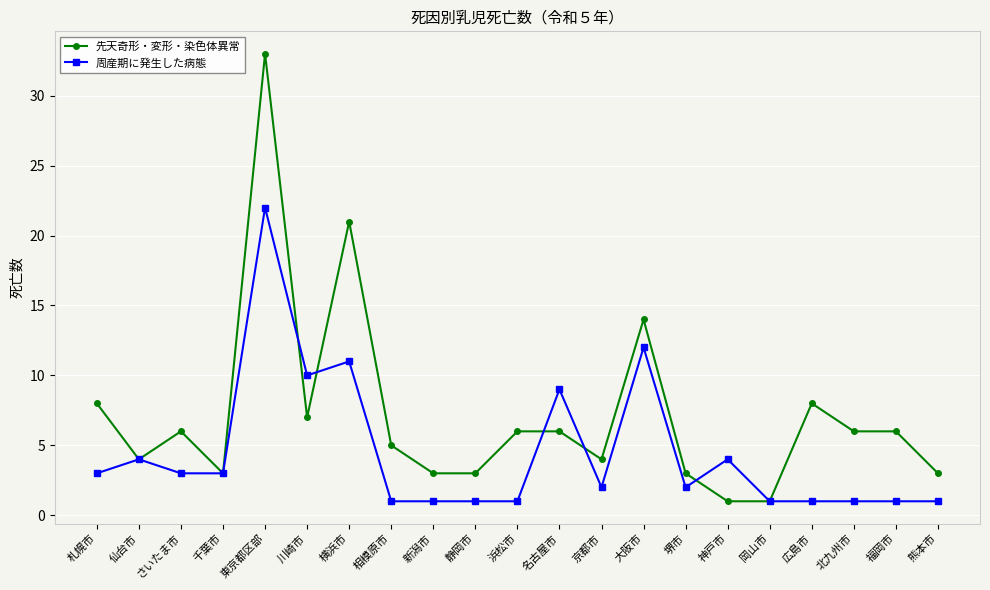

What is the label of the 7th point from the left?

横浜市